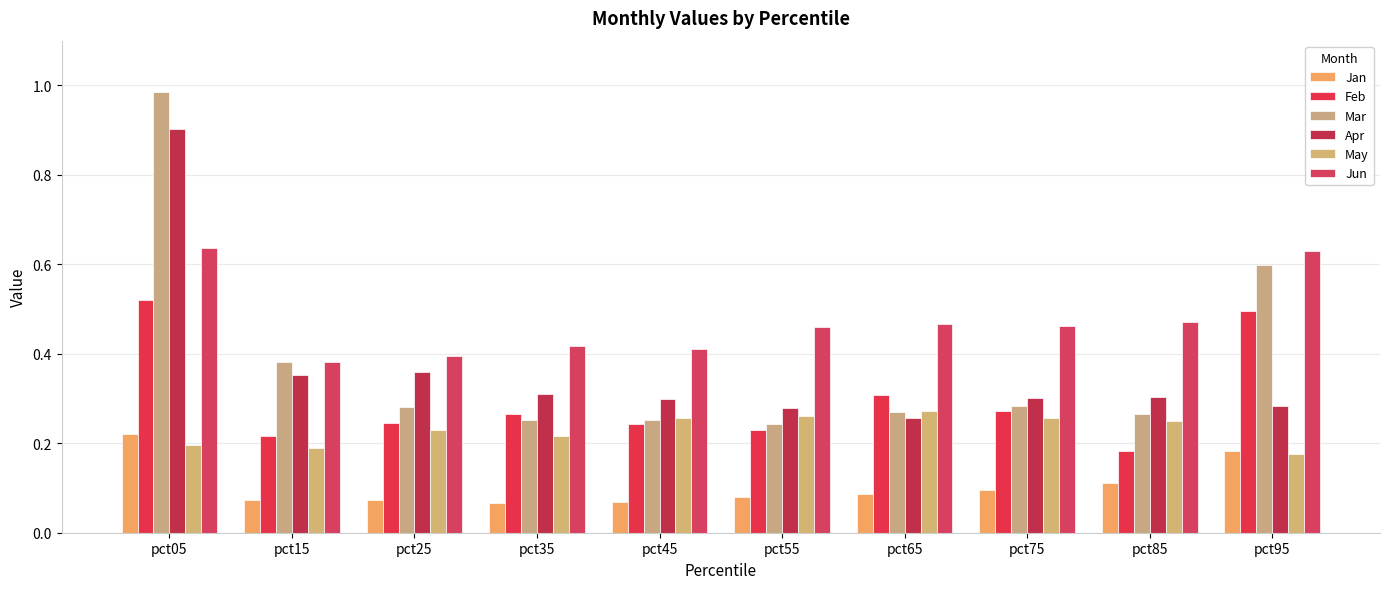

At how many categories does at least one series exceed 0?

10